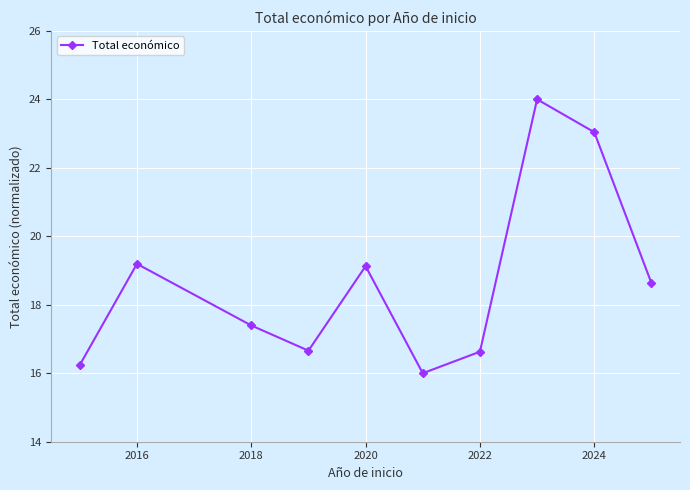

What is the greatest value displayed?

24.0